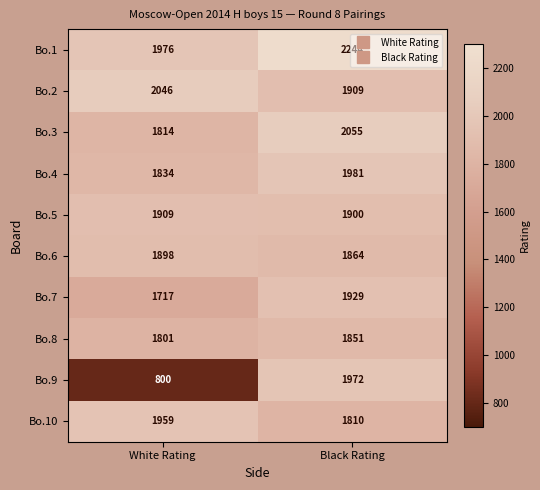

What is the total value across all series at Black Rating?

19515